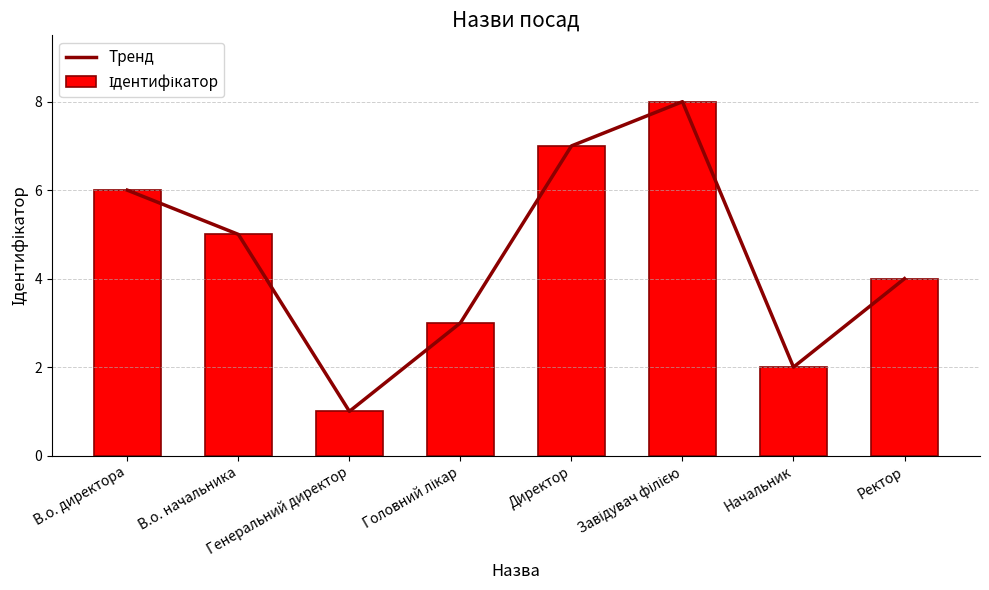

Does the chart contain stacked bars?

No